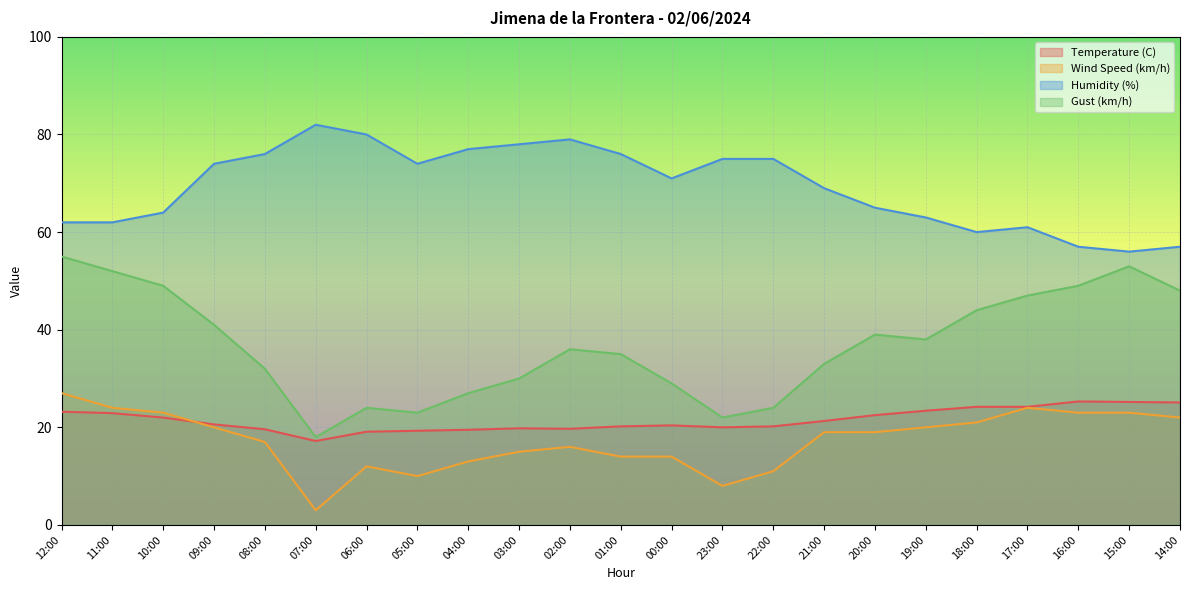

Where is the first local maximum for Temperature (C)?

03:00